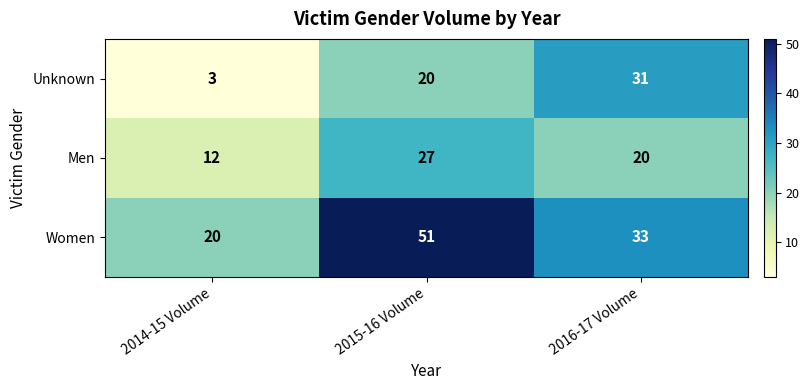

Where does the Women series first go above 33?

2015-16 Volume